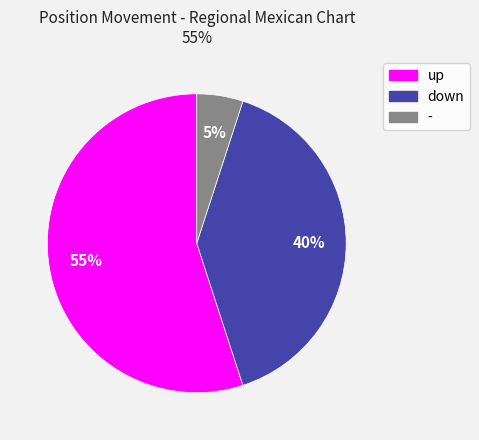

What is the ratio of the value at up to the value at down?

1.4